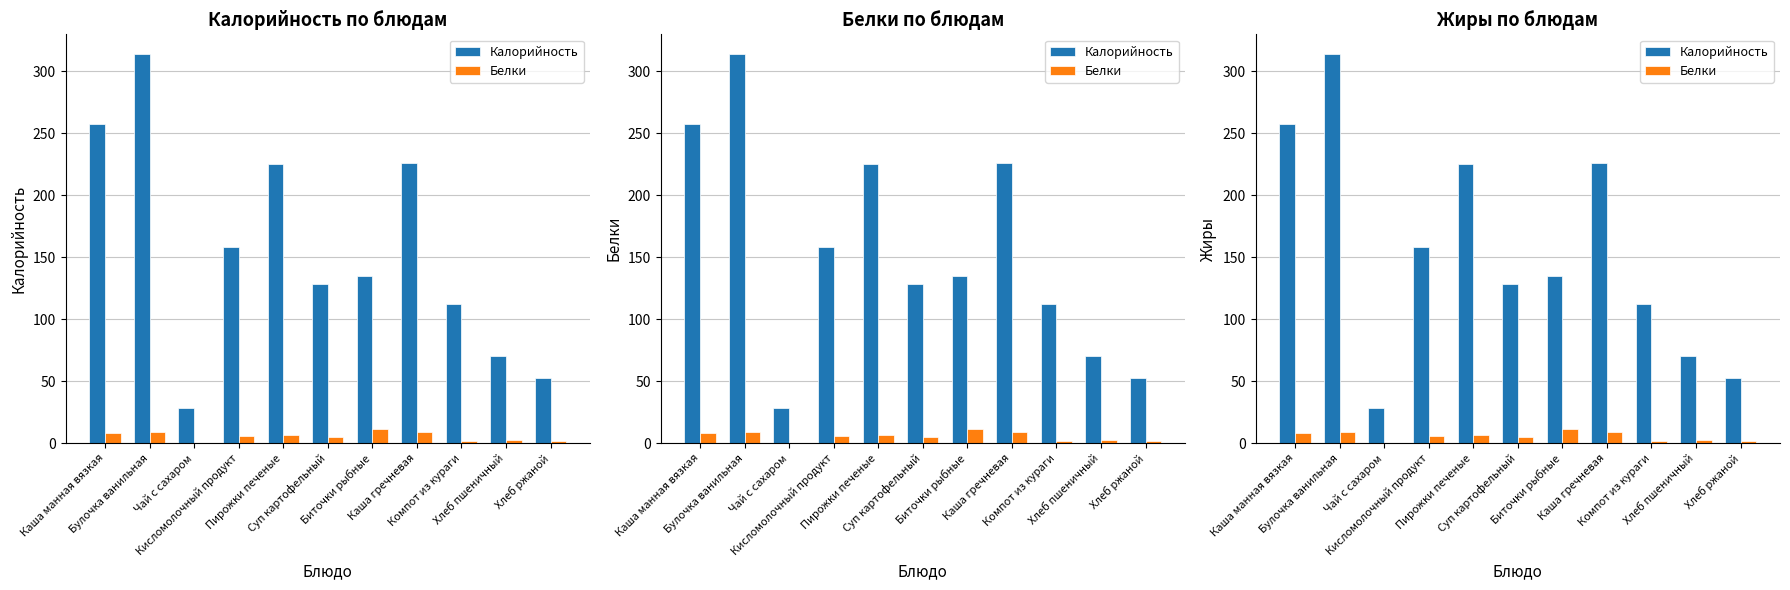

The Белки series shows 2.0 at Хлеб ржаной. True or false?

True